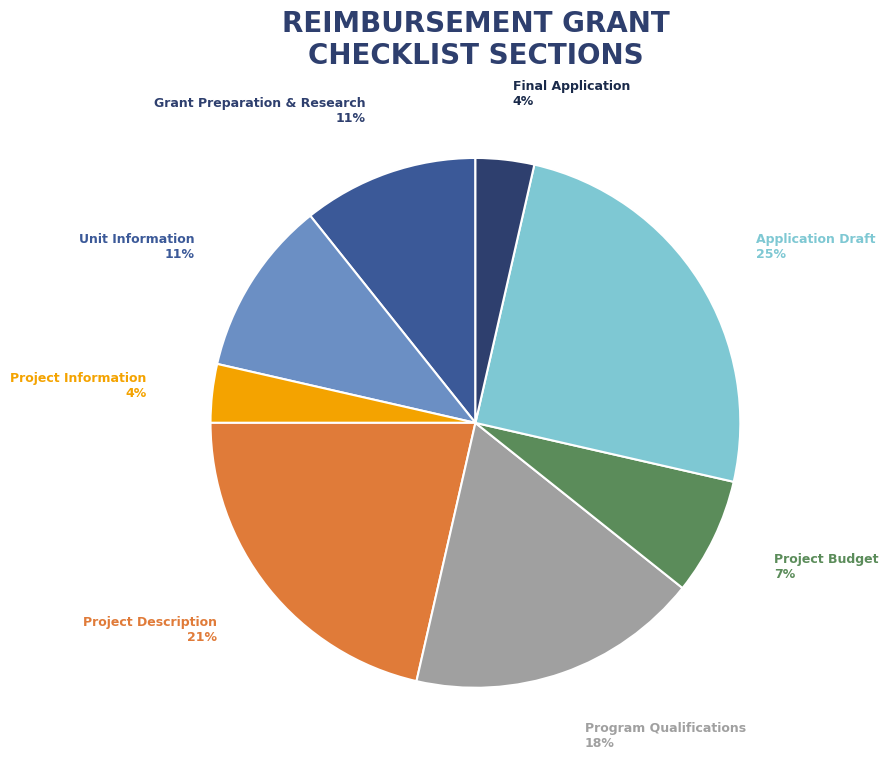

Between Application Draft and Grant Preparation & Research, which is larger?

Application Draft